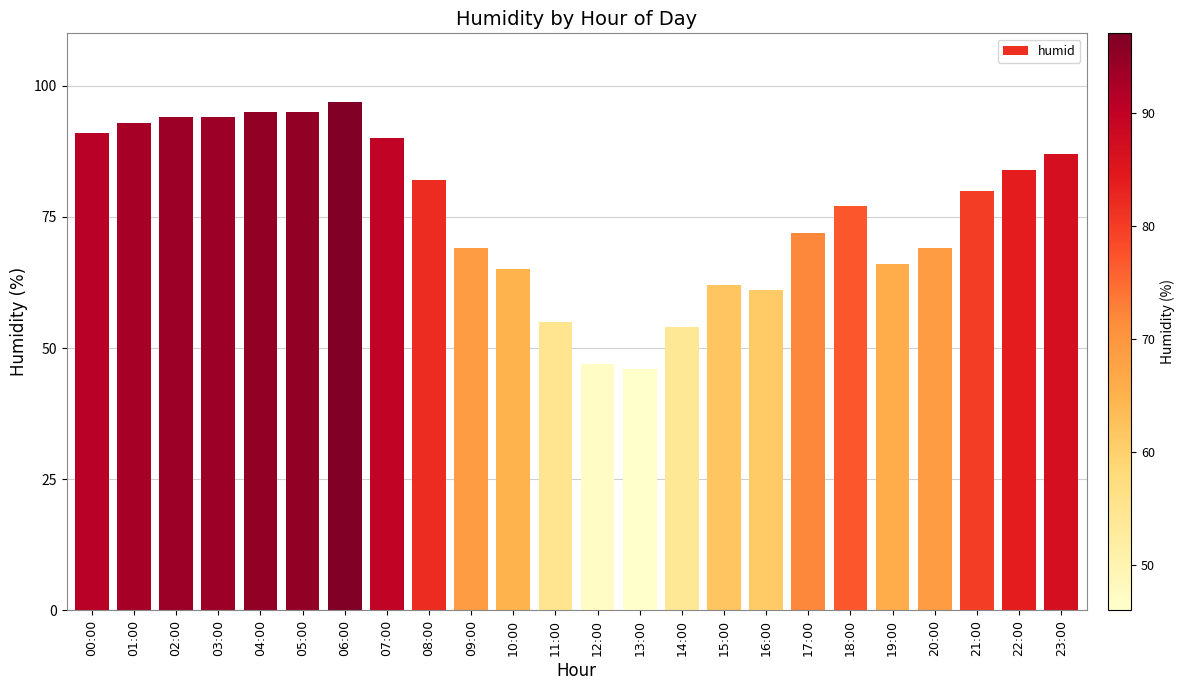

The chart shows a value of 54 at 07:00. True or false?

False